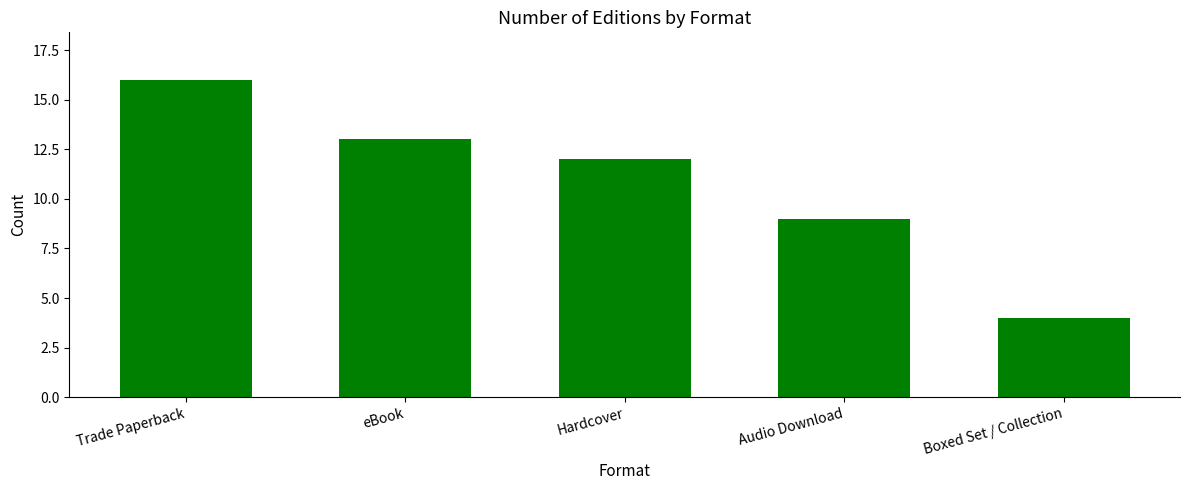

Approximately how many times larger is the value at eBook compared to Audio Download?

1.4